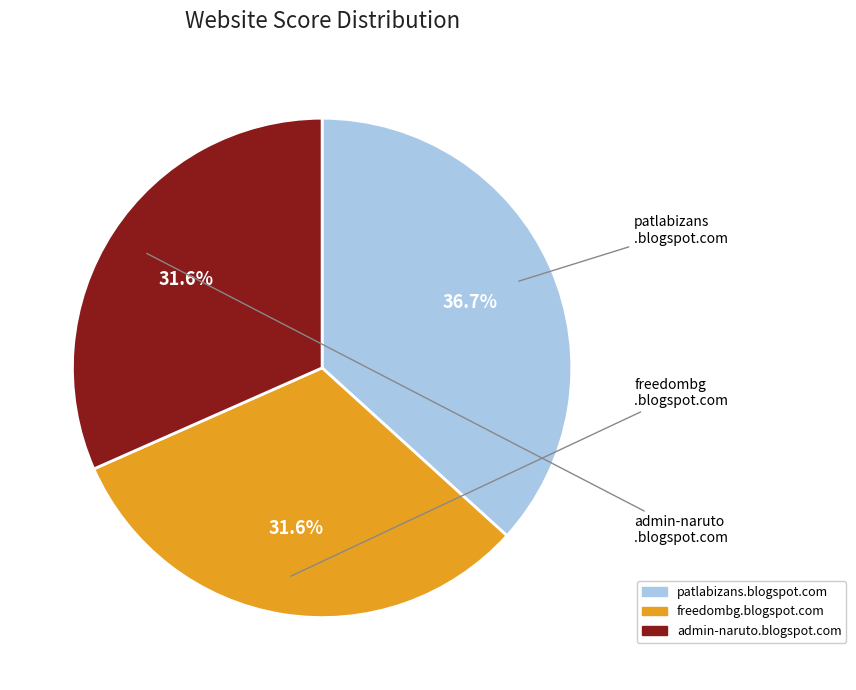

Is the sum of patlabizans.blogspot.com and admin-naruto.blogspot.com greater than half?

Yes